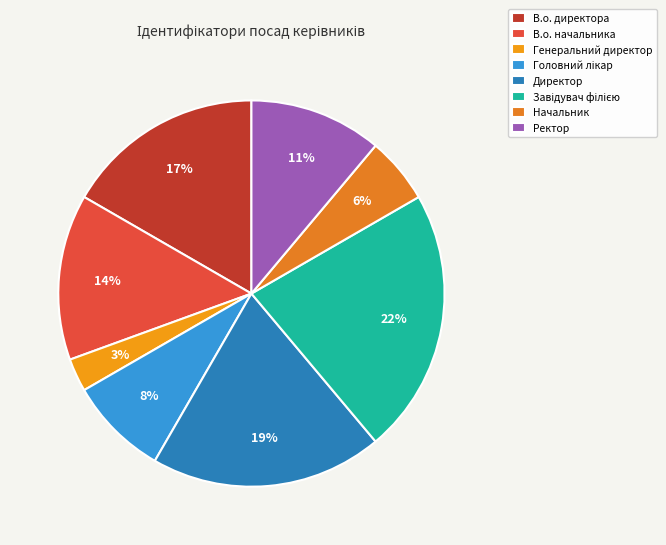

Does Завідувач філією represent more than half of the total?

No